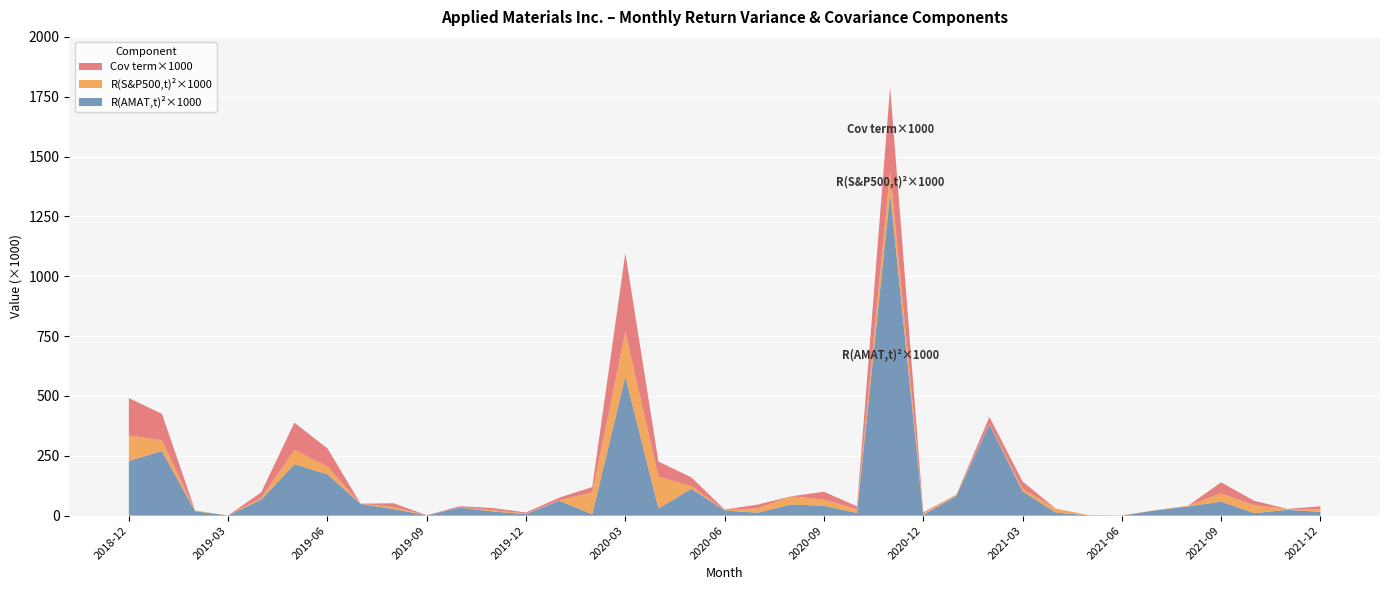

Reading left to right, list all the values displayed in this chart.

R(AMAT,t)²×1000: 2018-12=228.3	2019-01=270.1	2019-02=18.6	2019-03=0.3	2019-04=67.0	2019-05=215.0	2019-06=172.8	2019-07=49.0	2019-08=27.5	2019-09=1.0	2019-10=33.7	2019-11=17.3	2019-12=6.2	2020-01=62.9	2020-02=5.5	2020-03=580.5	2020-04=30.2	2020-05=112.3	2020-06=21.8	2020-07=12.2	2020-08=46.7	2020-09=41.2	2020-10=10.9	2020-11=1346.5	2020-12=2.9	2021-01=82.8	2021-02=382.0	2021-03=102.2	2021-04=12.9	2021-05=1.8	2021-06=0.0	2021-07=21.8	2021-08=38.3	2021-09=58.8	2021-10=10.4	2021-11=24.6	2021-12=15.8
R(S&P500,t)²×1000: 2018-12=106.9	2019-01=45.0	2019-02=3.3	2019-03=0.4	2019-04=7.7	2019-05=59.9	2019-06=32.9	2019-07=0.0	2019-08=8.8	2019-09=0.3	2019-10=0.8	2019-11=5.0	2019-12=2.9	2020-01=1.8	2020-02=91.6	2020-03=186.9	2020-04=132.8	2020-05=11.3	2020-06=0.5	2020-07=18.9	2020-08=34.2	2020-09=25.8	2020-10=15.4	2020-11=92.1	2020-12=6.5	2021-01=5.2	2021-02=2.1	2021-03=9.5	2021-04=16.7	2021-05=0.4	2021-06=1.1	2021-07=1.2	2021-08=3.0	2021-09=35.0	2021-10=33.1	2021-11=4.0	2021-12=10.2
Cov term×1000: 2018-12=156.2	2019-01=110.2	2019-02=0.0	2019-03=0.3	2019-04=22.7	2019-05=113.5	2019-06=75.4	2019-07=1.1	2019-08=15.6	2019-09=0.6	2019-10=5.1	2019-11=9.3	2019-12=4.2	2020-01=10.5	2020-02=22.4	2020-03=329.4	2020-04=63.3	2020-05=35.7	2020-06=3.2	2020-07=15.2	2020-08=0.0	2020-09=32.6	2020-10=13.0	2020-11=352.1	2020-12=4.3	2021-01=0.0	2021-02=28.3	2021-03=31.2	2021-04=0.0	2021-05=0.0	2021-06=0.2	2021-07=0.0	2021-08=0.0	2021-09=45.4	2021-10=18.5	2021-11=0.0	2021-12=12.7